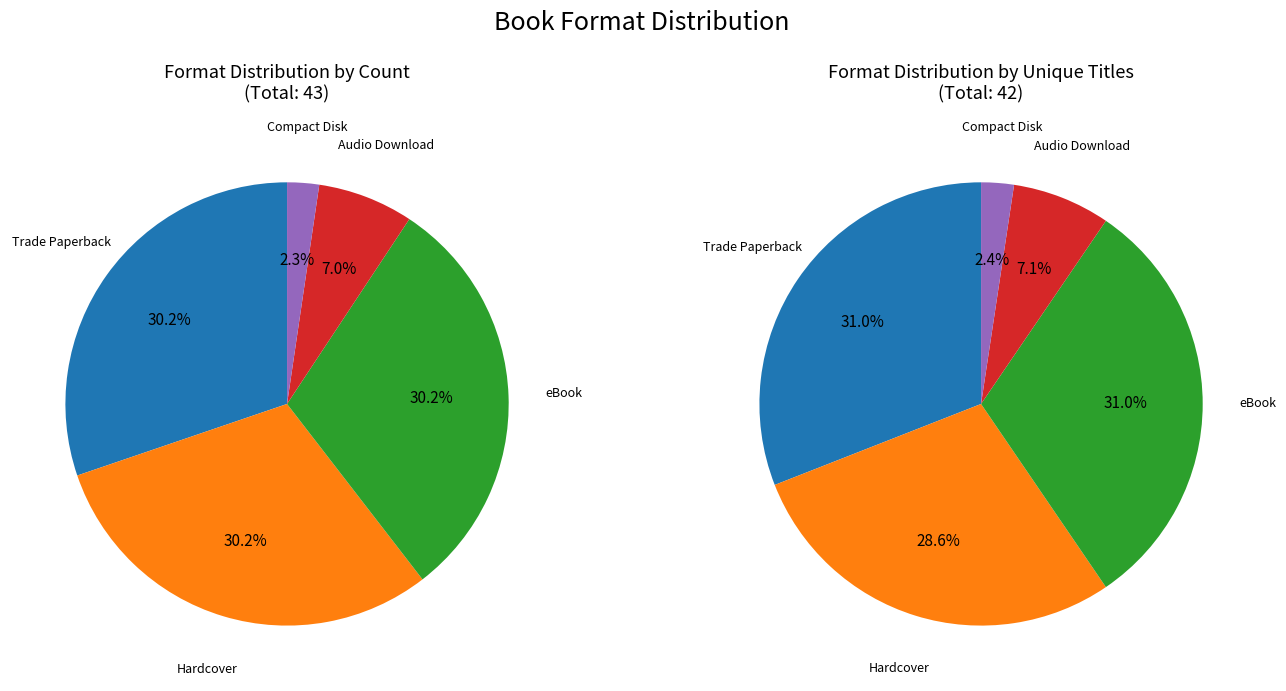

Does Audio Download represent more than half of the total?

No